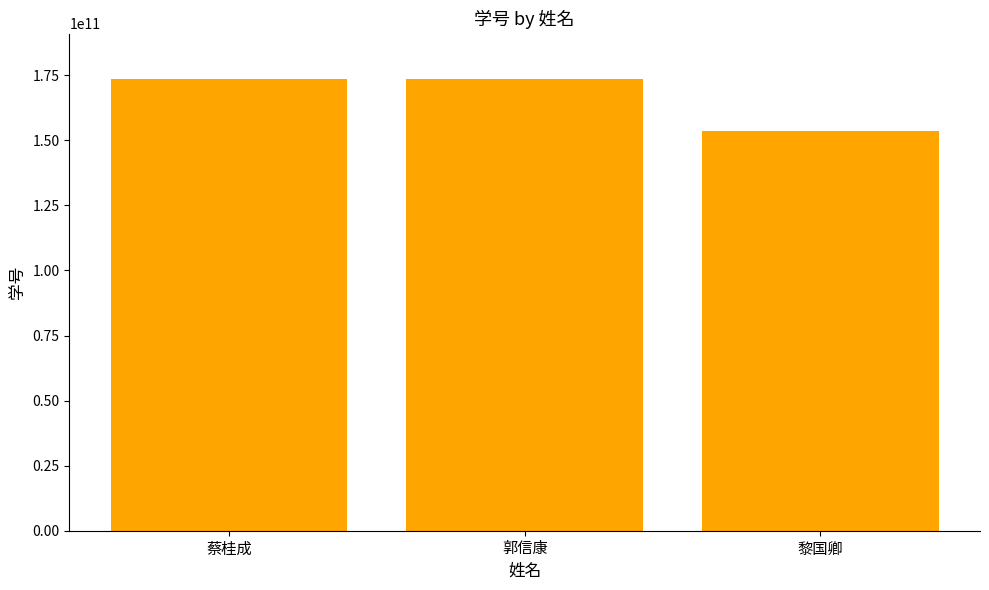

What is the value of the 2nd bar from the left?

173650101164